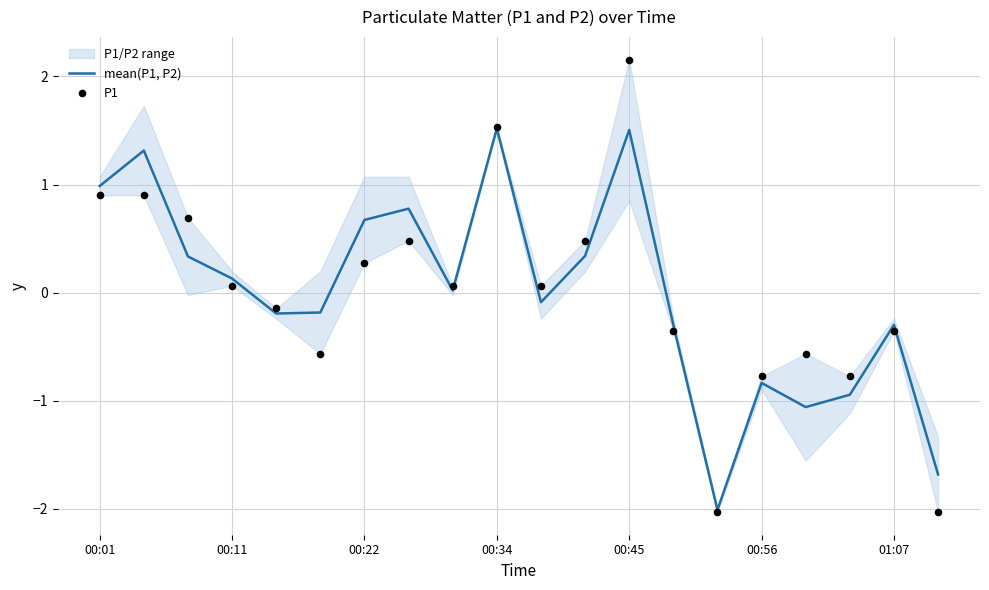

Which series contains the lowest Y value?

P1